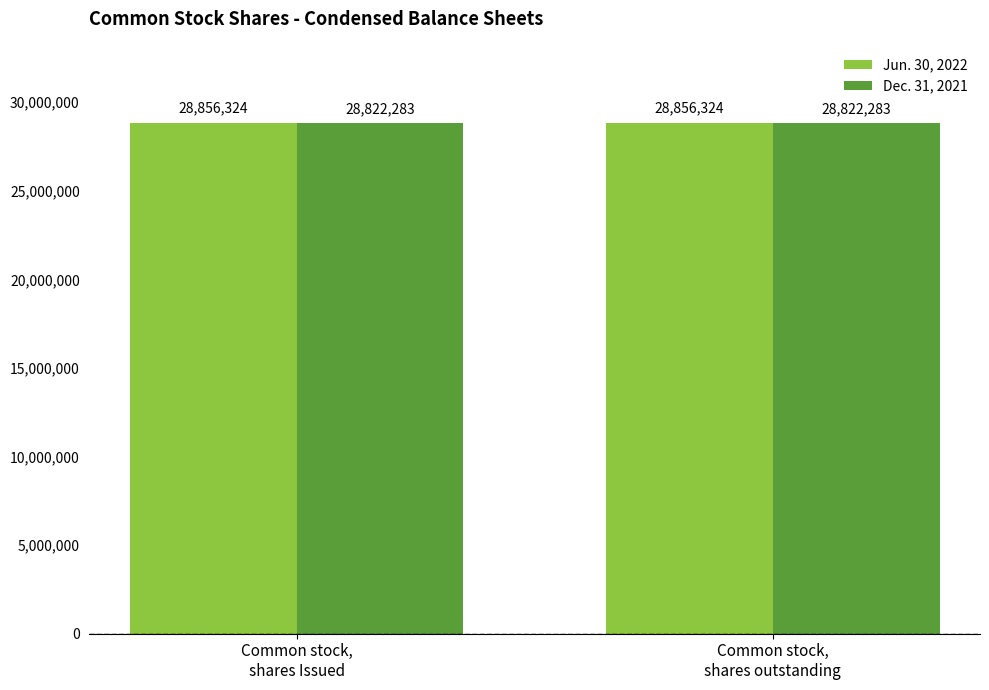

How many bars are there in total?

4